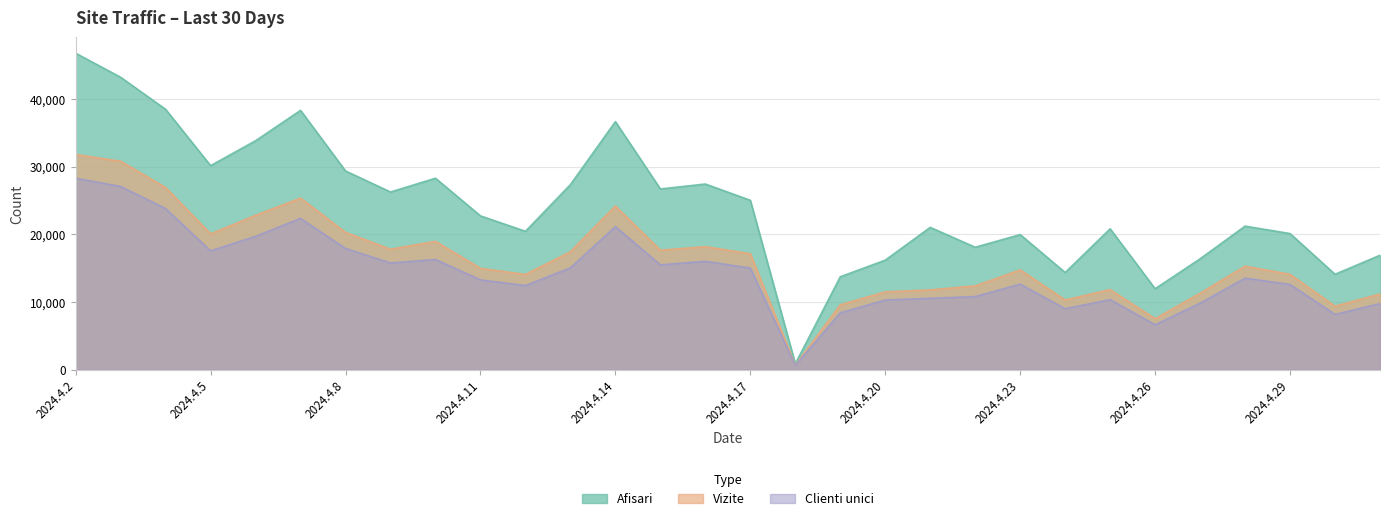

Rank the series by their maximum value, from lowest to highest.

Clienti unici, Vizite, Afisari